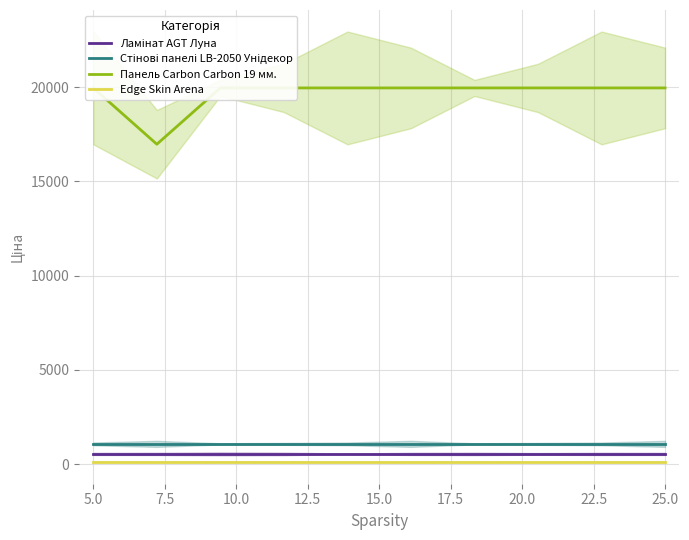

True or false: Панель Carbon Carbon 19 мм. and Ламінат AGT Луна cross at least once.

False